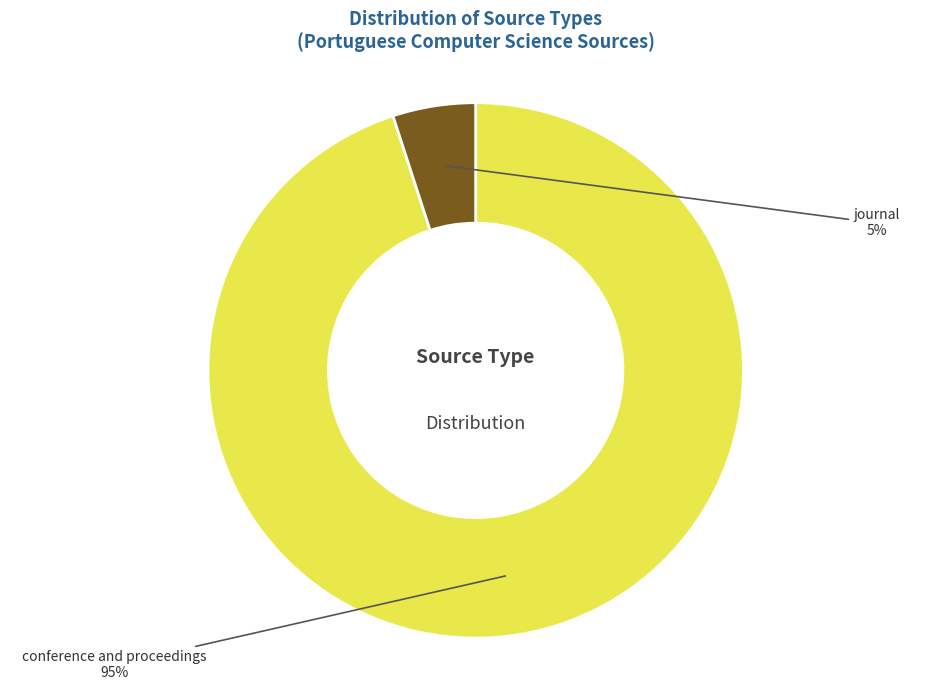

Is there a majority slice in this chart?

Yes